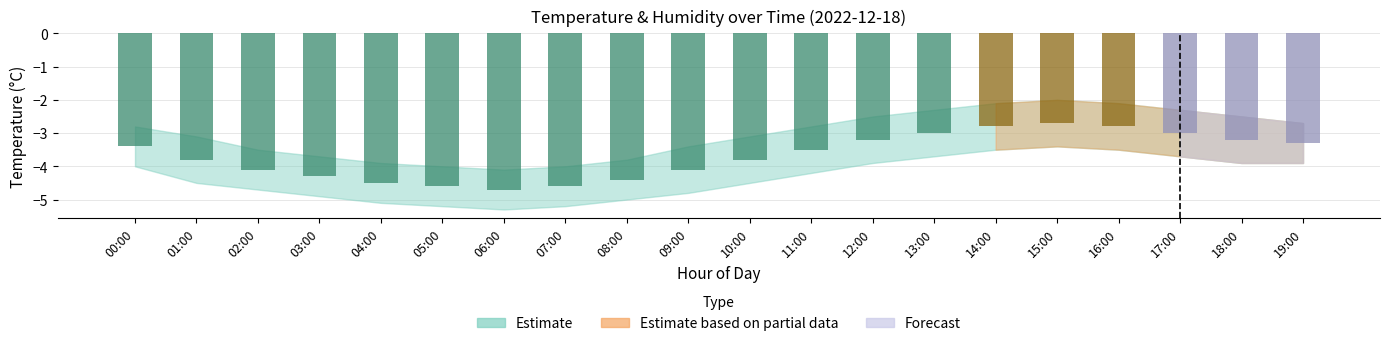

Read the value at 06:00.

-4.7